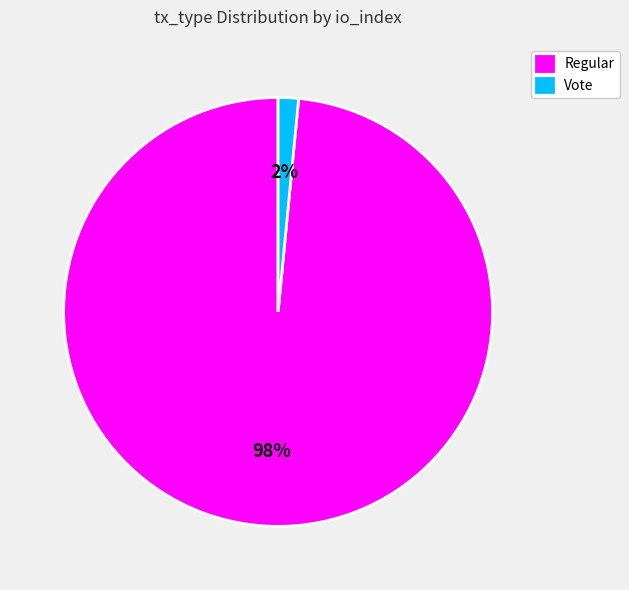

To the nearest percent, what is the combined percentage of Regular and Vote?

100%